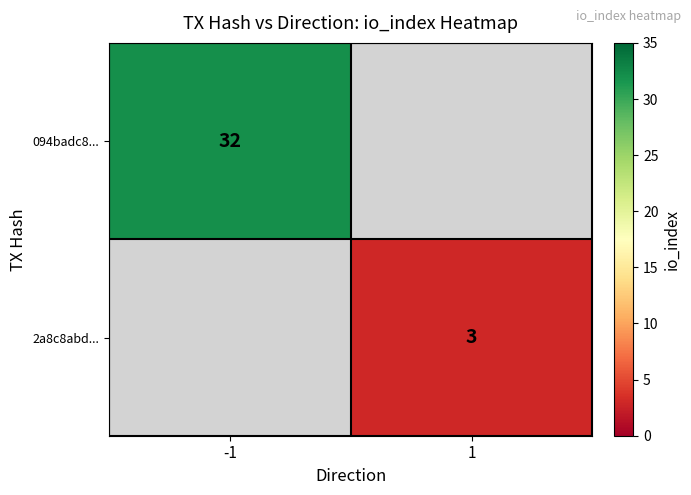

True or false: 094badc8... has a value of 32 at -1.

True